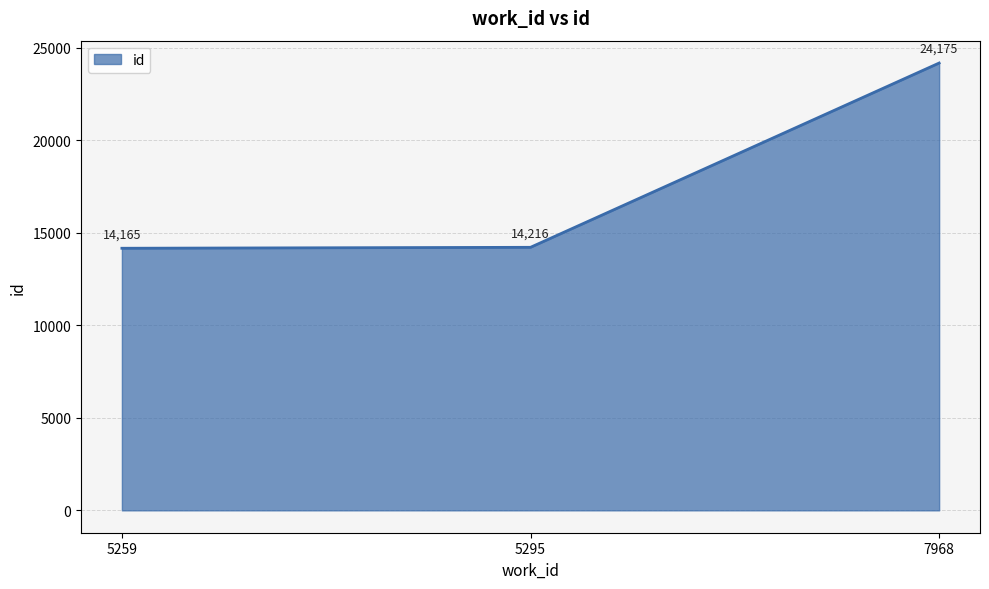

How many values are below 14216?

1